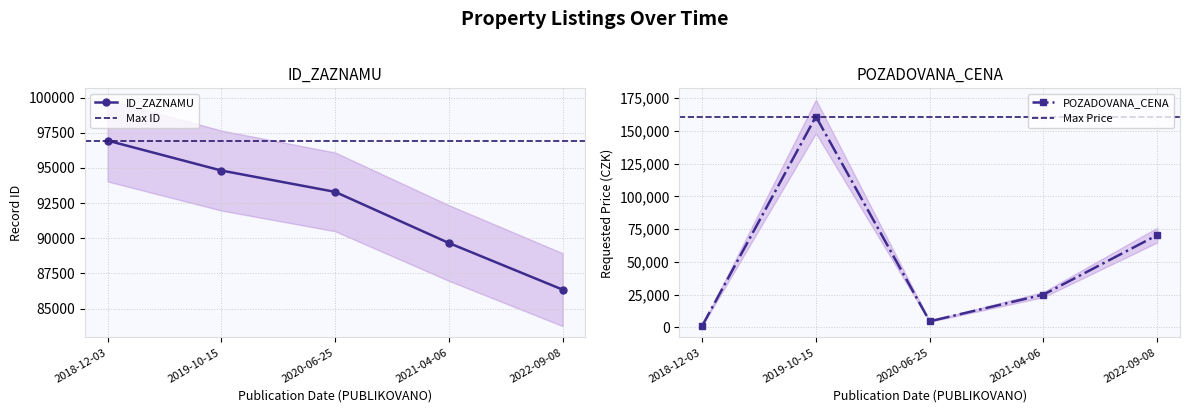

What is the difference between the second highest and minimum values in the ID_ZAZNAMU series?

8466